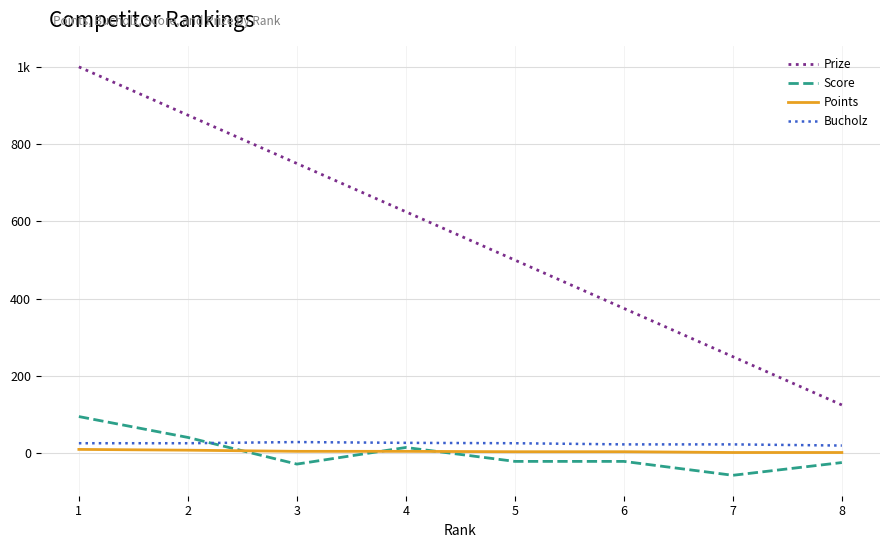

How many intersections are there between Score and Points?

3